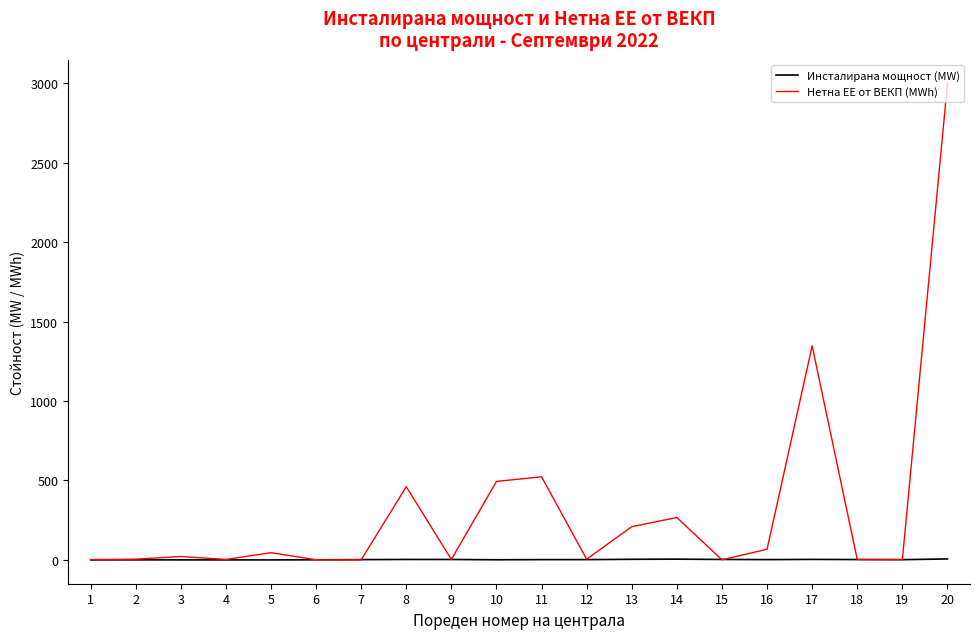

At which label does Инсталирана мощност (MW) first exceed 2?

8